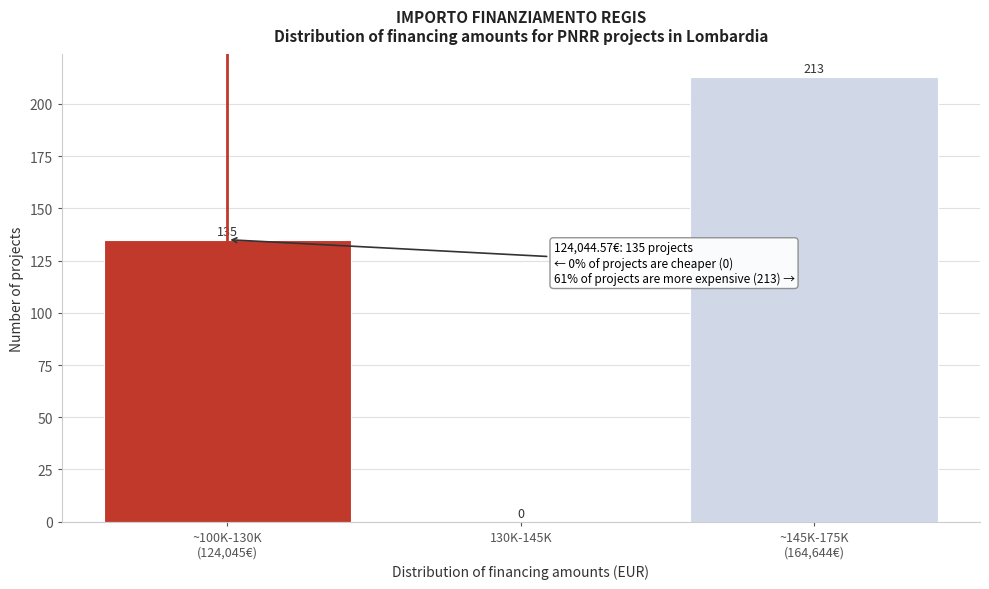

The value at 130K-145K is 139. True or false?

False